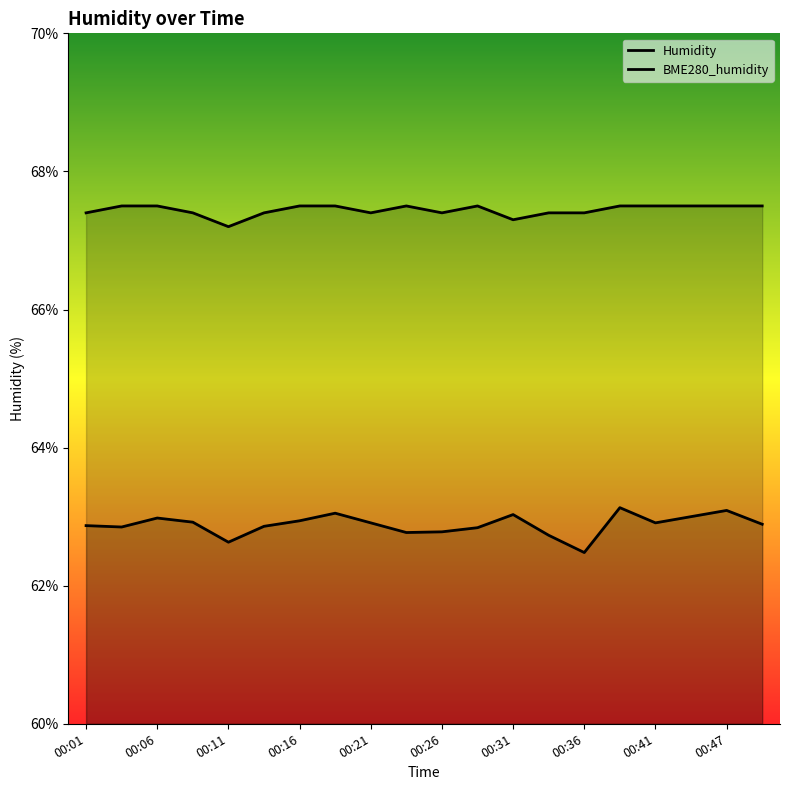

What is the value of the BME280_humidity point at the 8th from the left?

63.0